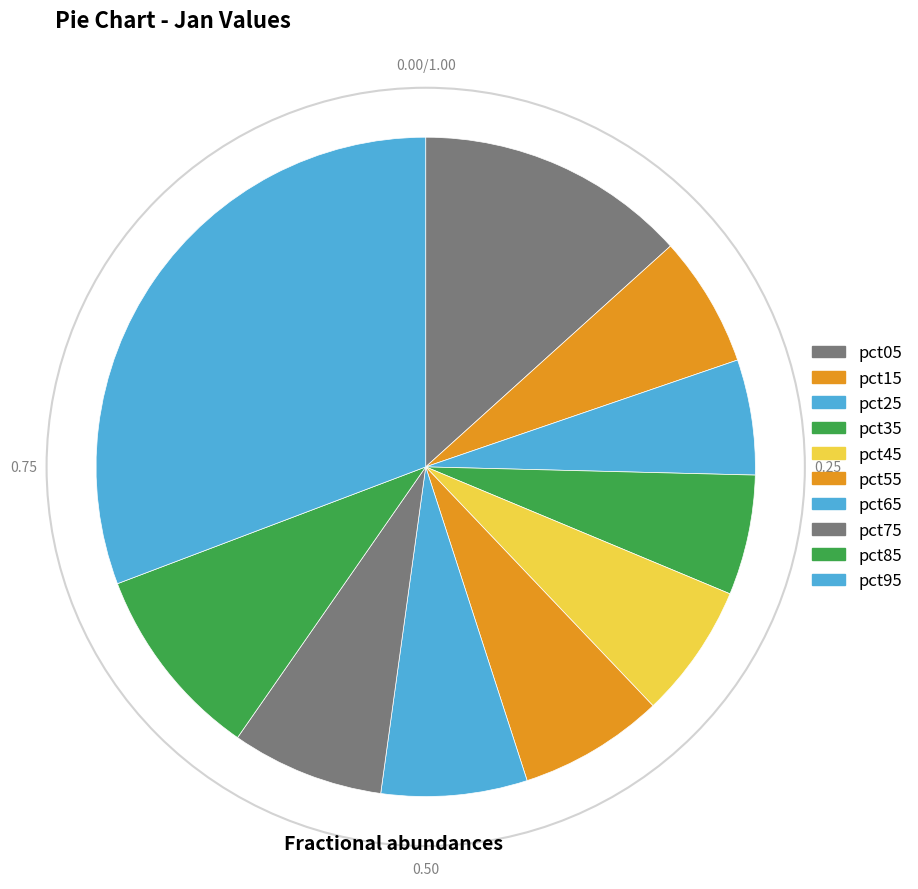

To the nearest percent, what percentage of the pie is pct45?

7%